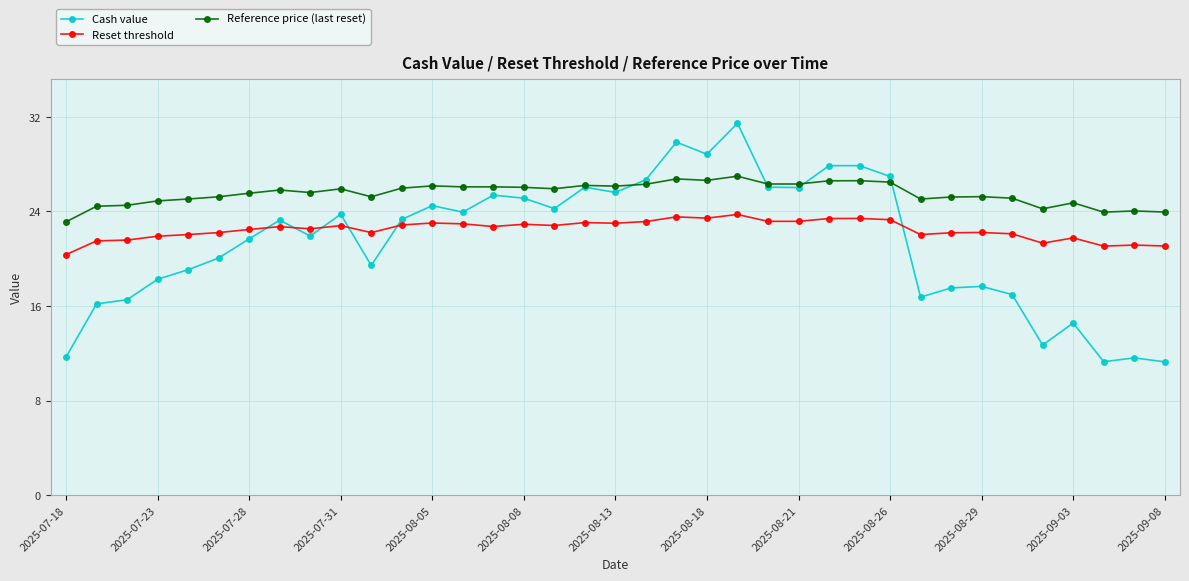

How many series are shown in this chart?

3